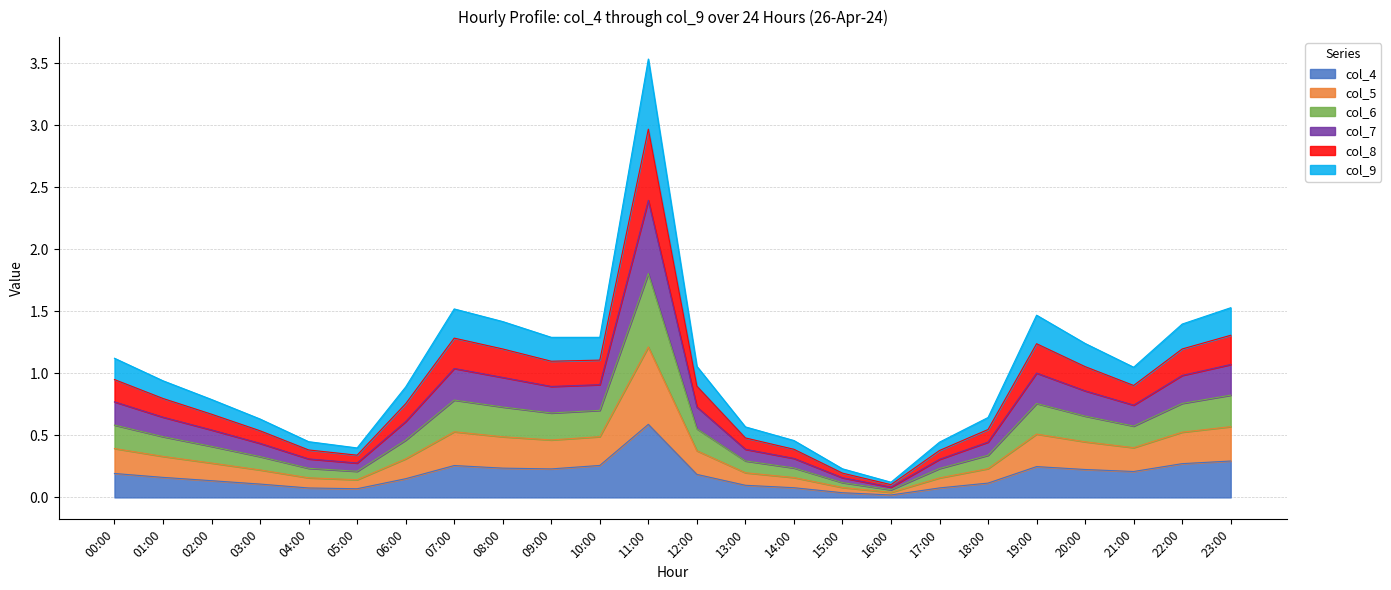

Rank the series by their maximum value, from highest to lowest.

col_6, col_5, col_7, col_8, col_9, col_4